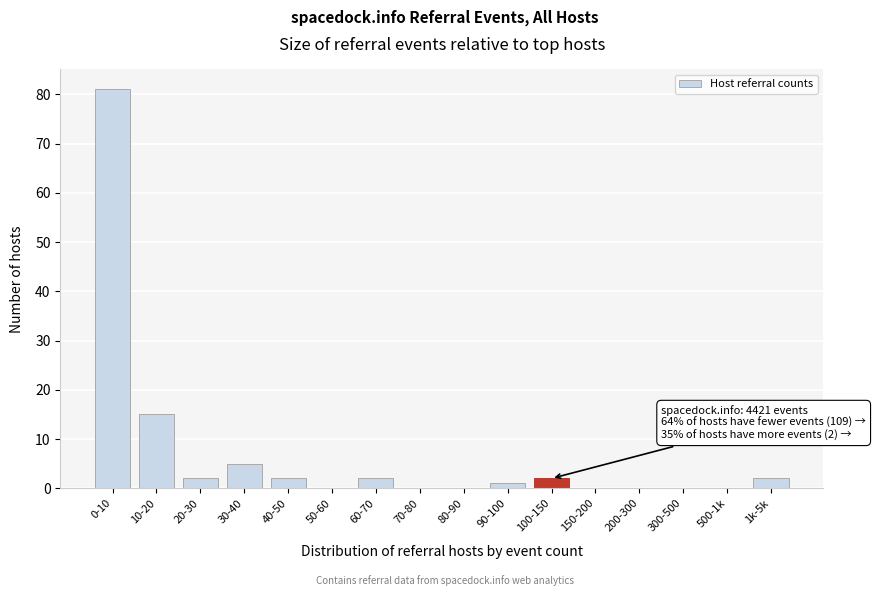

Between 30-40 and 70-80, which is larger?

30-40